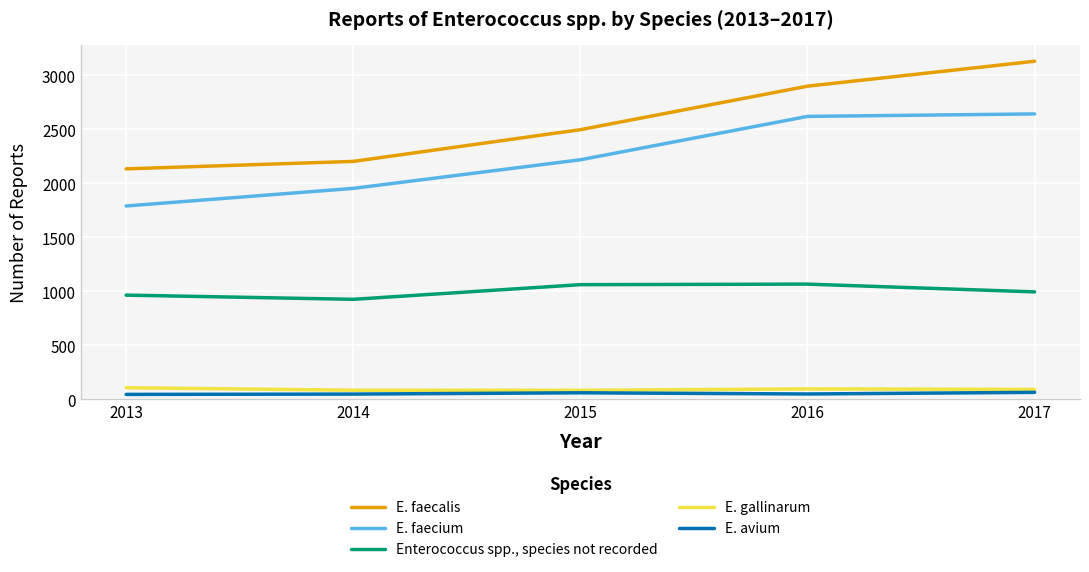

List the labels in order of E. faecalis value, smallest first.

2013, 2014, 2015, 2016, 2017